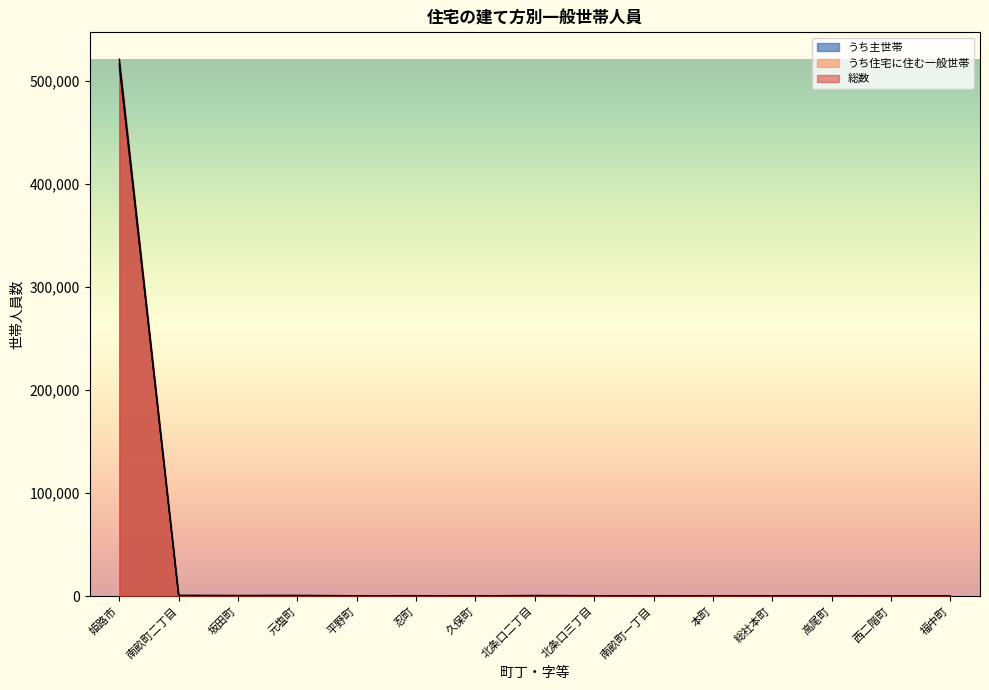

At which category is the sum across all series the highest?

姫路市